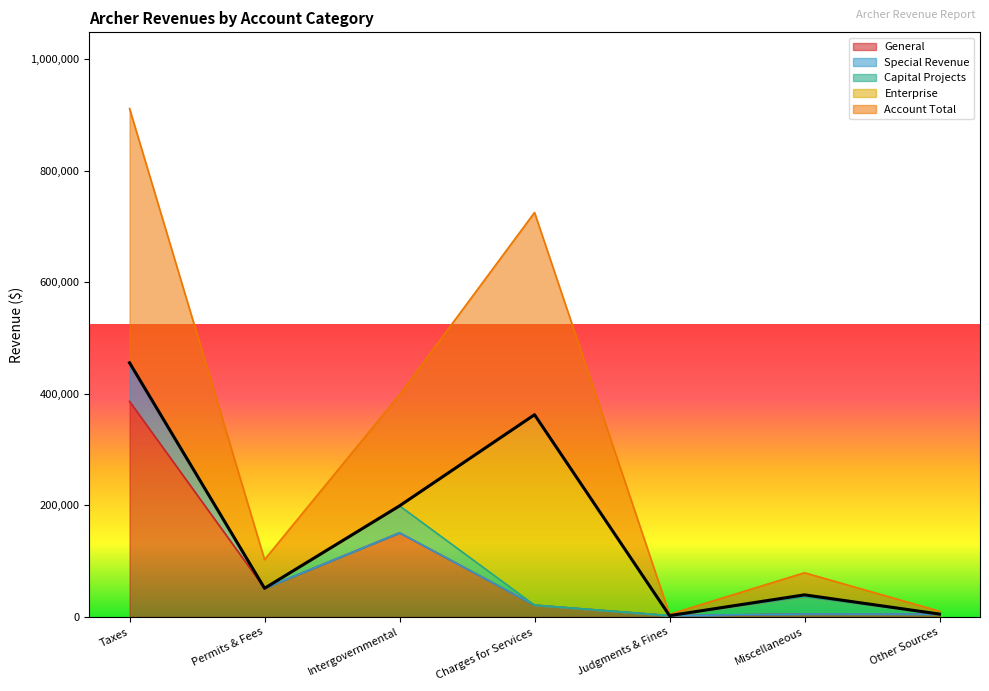

At which category does Account Total reach its first local peak?

Charges for Services